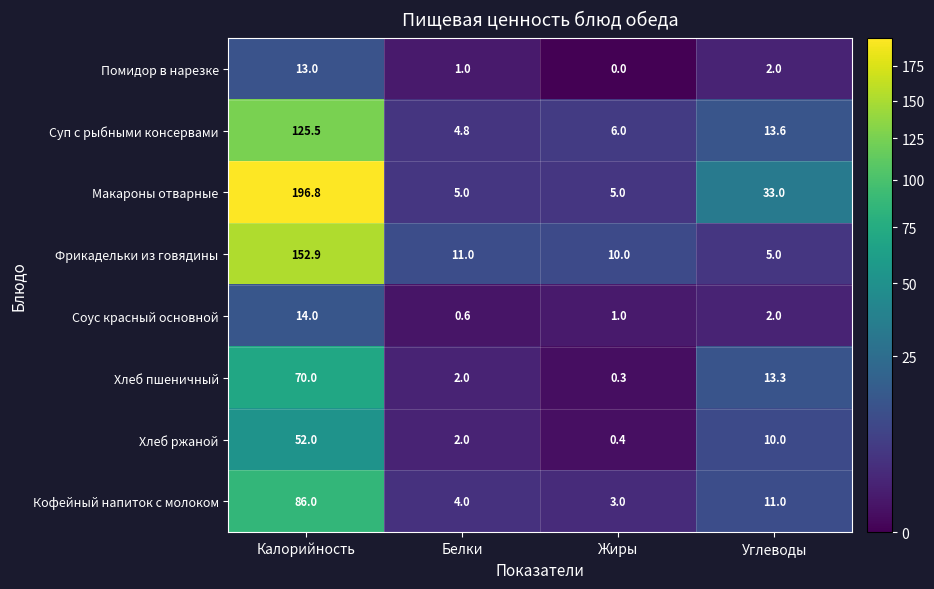

True or false: Суп с рыбными консервами has a value of 125.5 at Калорийность.

True